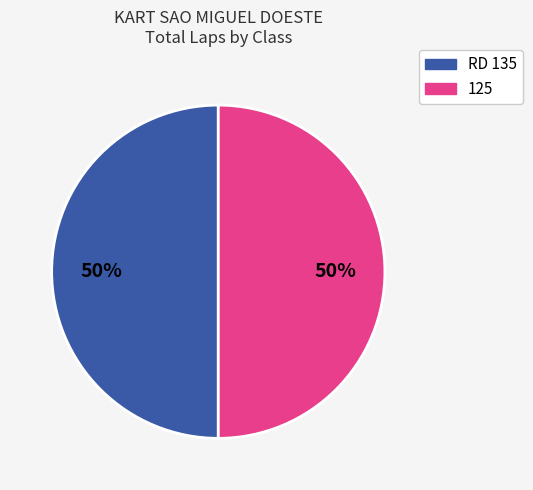

To the nearest percent, what is the average slice percentage?

50%